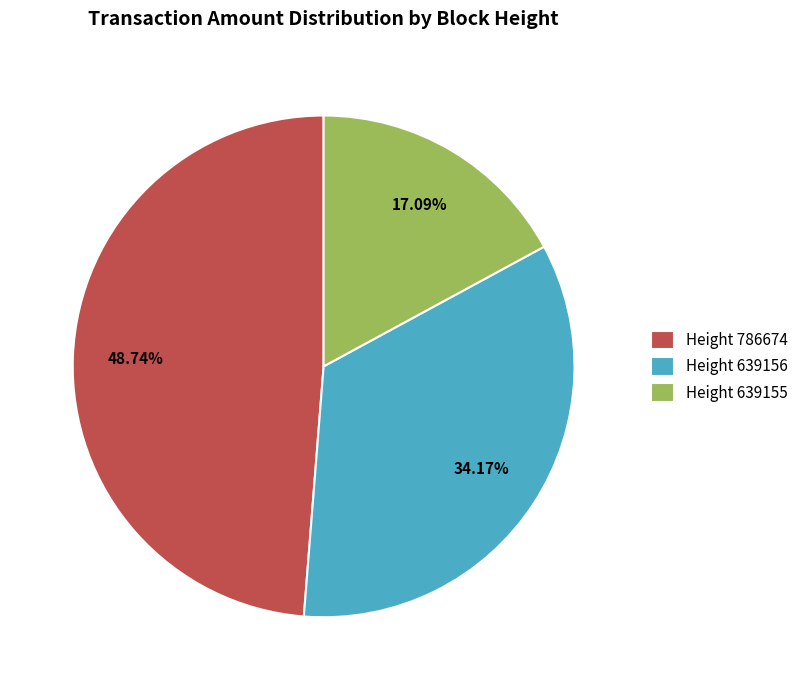

Rank the categories by value from highest to lowest.

Height 786674, Height 639156, Height 639155